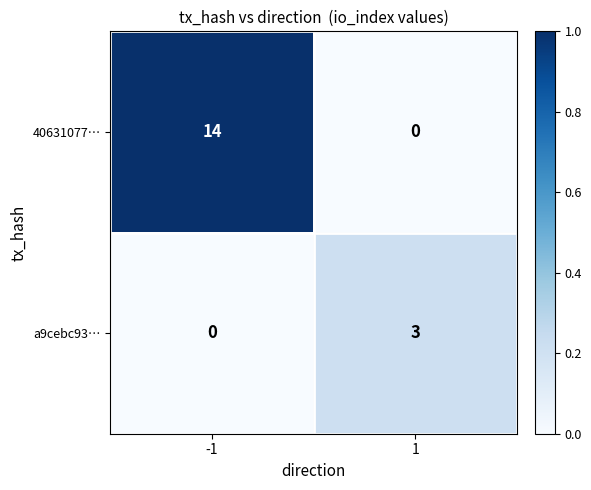

Reading right to left, transcribe all the data shown in this chart.

40631077…: 0	14
a9cebc93…: 3	0